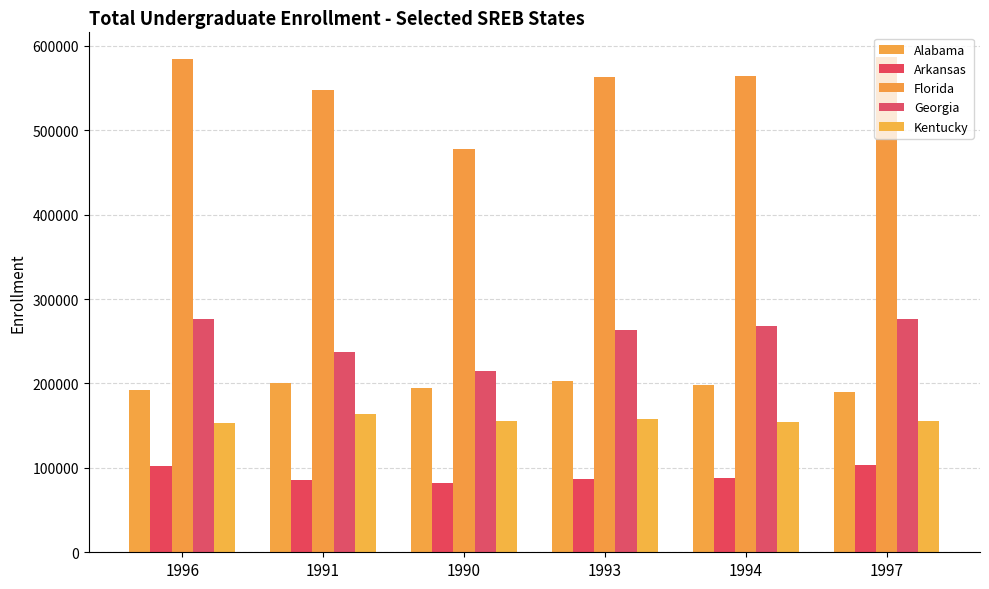

What is the sum of all Kentucky values?

940182